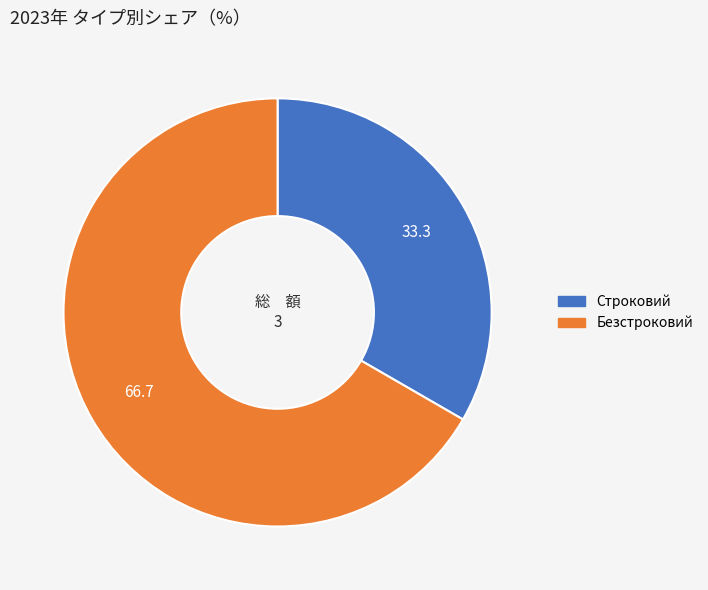

Which category accounts for the majority?

Безстроковий